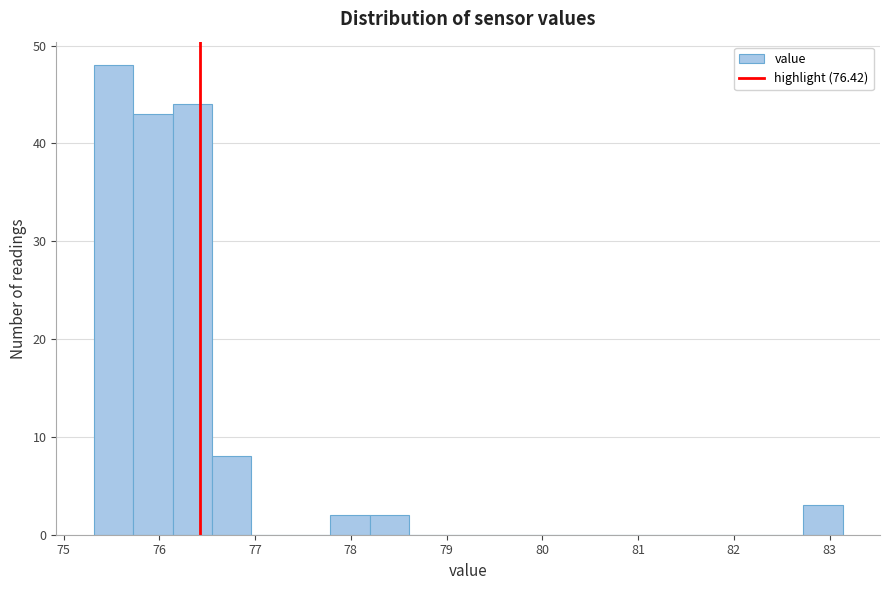

Reading left to right, transcribe this chart: for each bar, give the range it covers on the x-axis and its height. Neither the bar edges nor the heights are printed on the chart, so give them approximately, as read against the axes.

75.3 to 75.7: 48
75.7 to 76.1: 43
76.1 to 76.5: 44
76.5 to 77.0: 8
77.0 to 77.4: 0
77.4 to 77.8: 0
77.8 to 78.2: 2
78.2 to 78.6: 2
78.6 to 79.0: 0
79.0 to 79.4: 0
79.4 to 79.8: 0
79.8 to 80.3: 0
80.3 to 80.7: 0
80.7 to 81.1: 0
81.1 to 81.5: 0
81.5 to 81.9: 0
81.9 to 82.3: 0
82.3 to 82.7: 0
82.7 to 83.1: 3